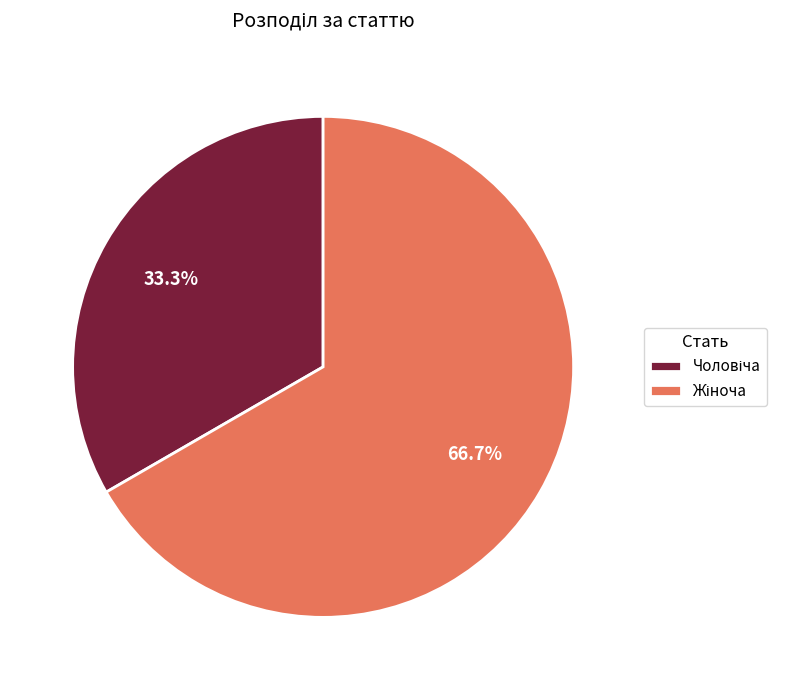

Is there a majority slice in this chart?

Yes